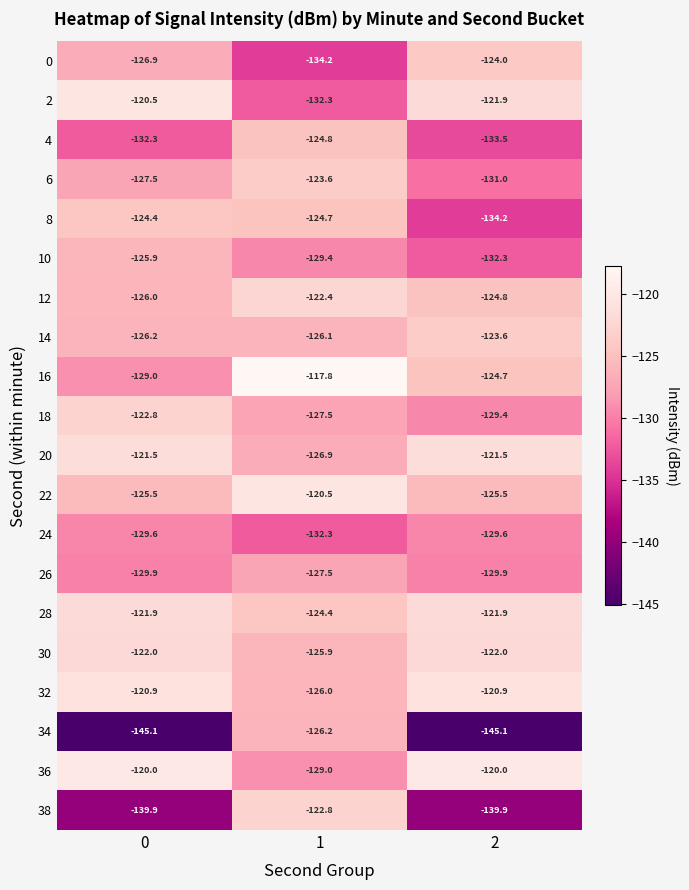

The 22 series shows -120.5 at 1. True or false?

True